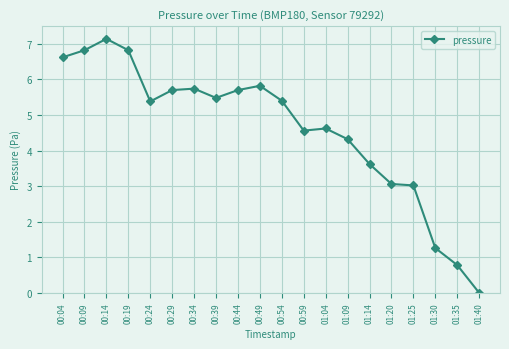

Is this an area chart (filled region under the line)?

No